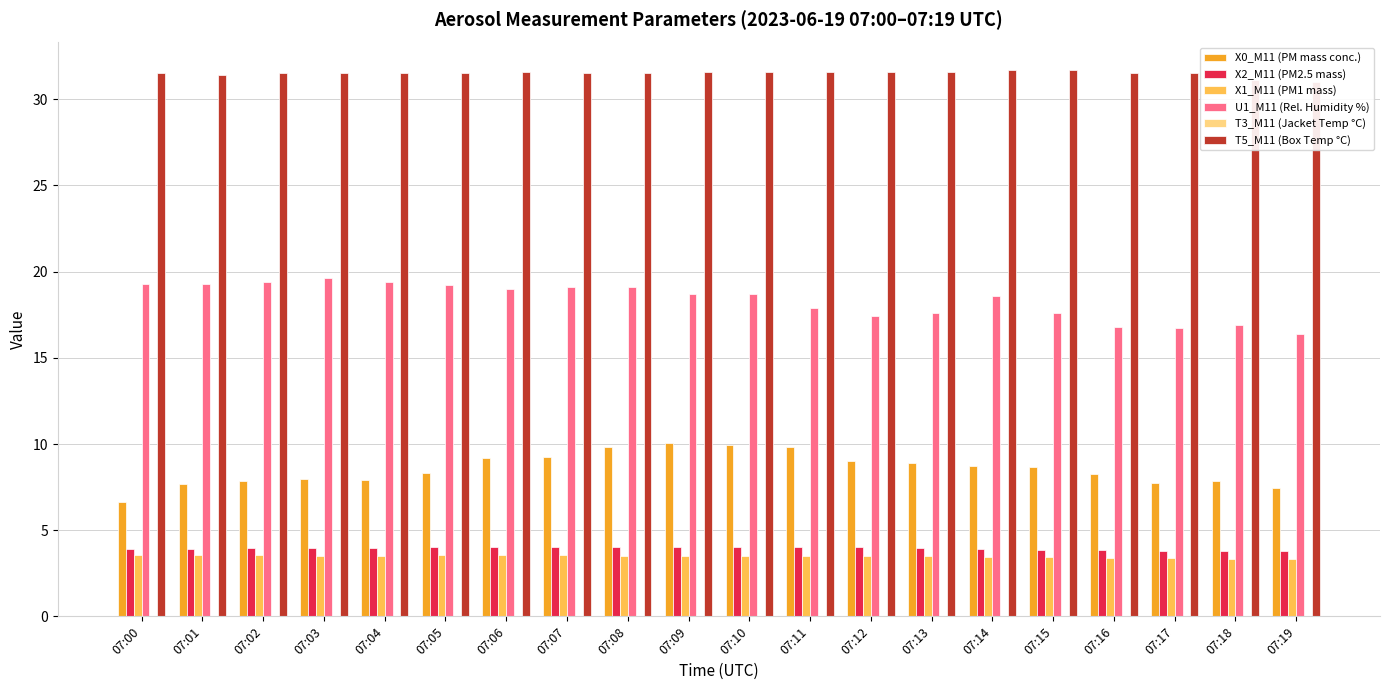

What is the maximum value shown in the chart?

31.7